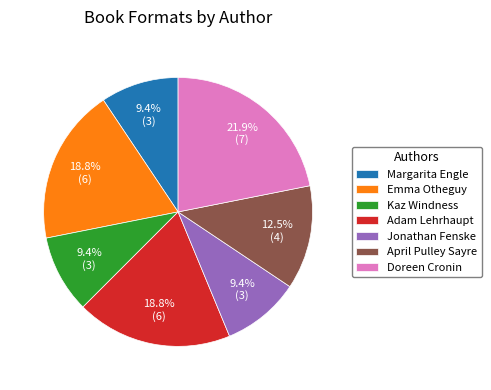

To the nearest percent, what portion does Kaz Windness represent?

9%